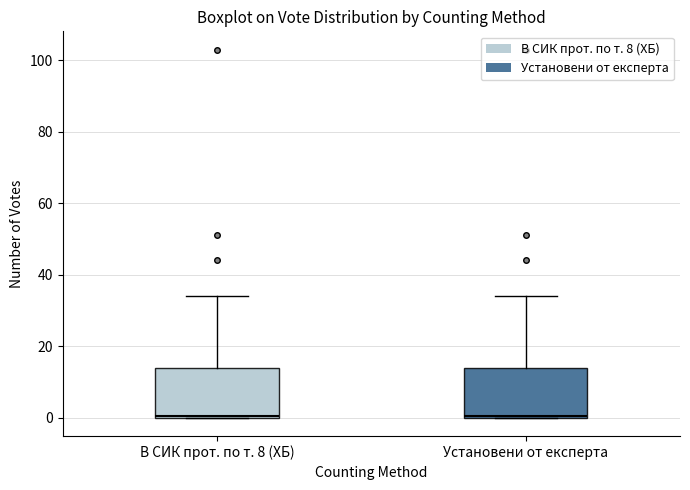

Reading left to right, transcribe this box plot: for each box, give where its median line is, the range the box spans, and where its two whiskers end, as read against the y-axis. The values are not printed on the chart, so give them approximately, as read against the axis.

В СИК прот. по т. 8 (ХБ): median 0, box 0 to 14, whiskers 0 to 34
Установени от експерта: median 0, box 0 to 14, whiskers 0 to 34